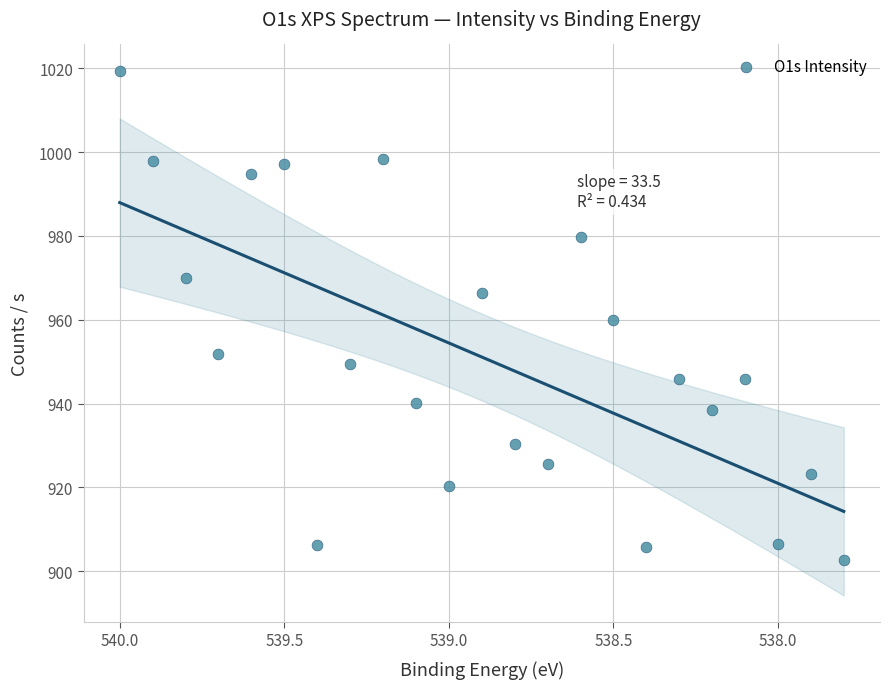

What is the range of X values (max minus min)?

2.2